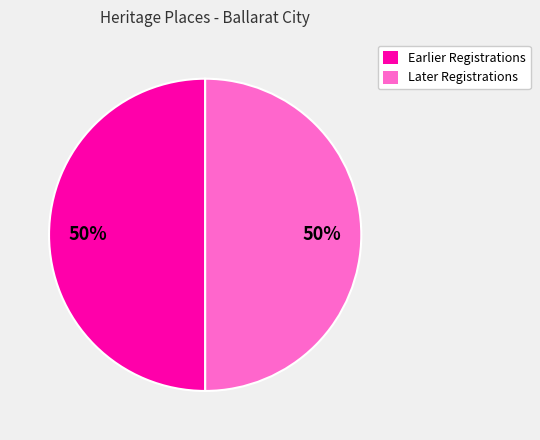

To the nearest percent, what is the average slice percentage?

50%